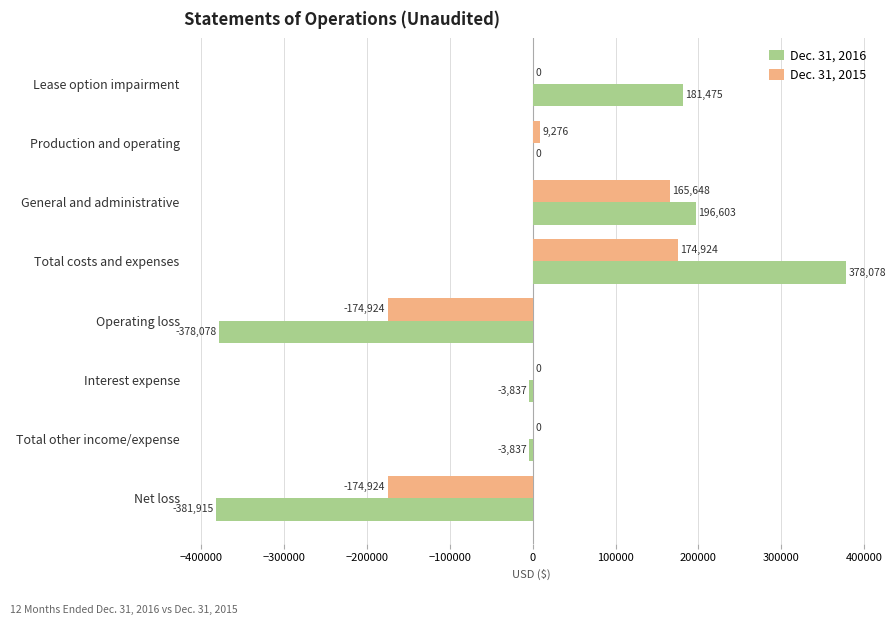

How many distinct data groups are displayed?

2